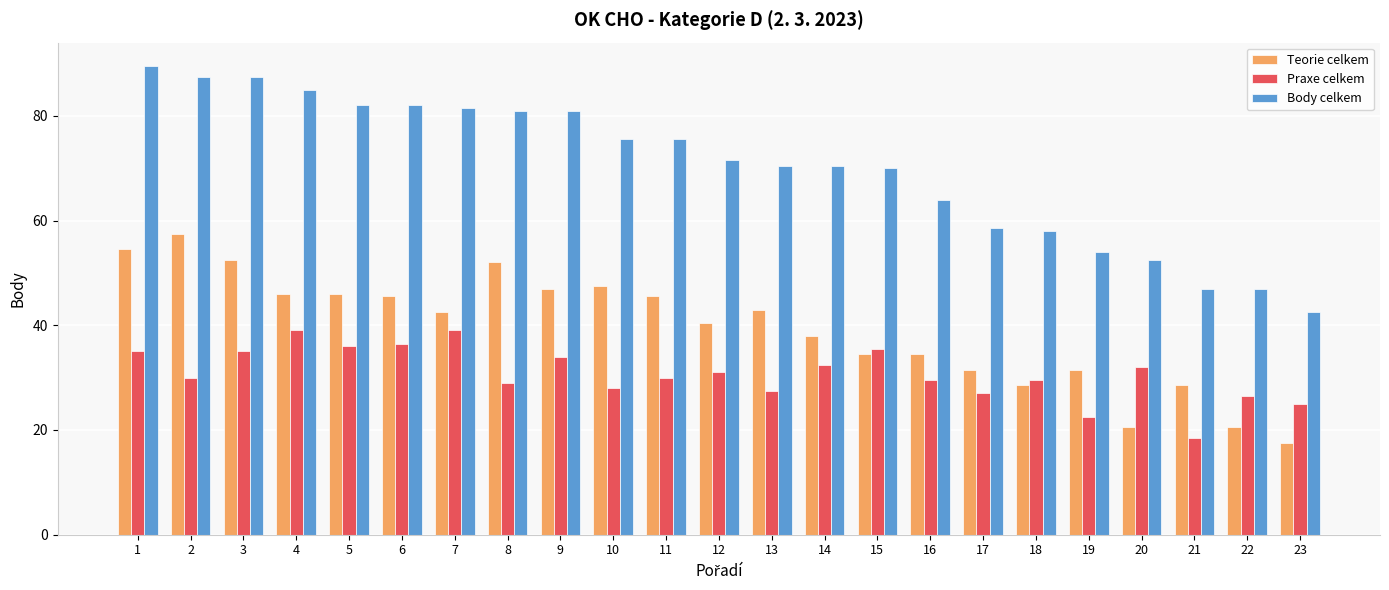

Rank the series at 6 from lowest to highest value.

Praxe celkem, Teorie celkem, Body celkem